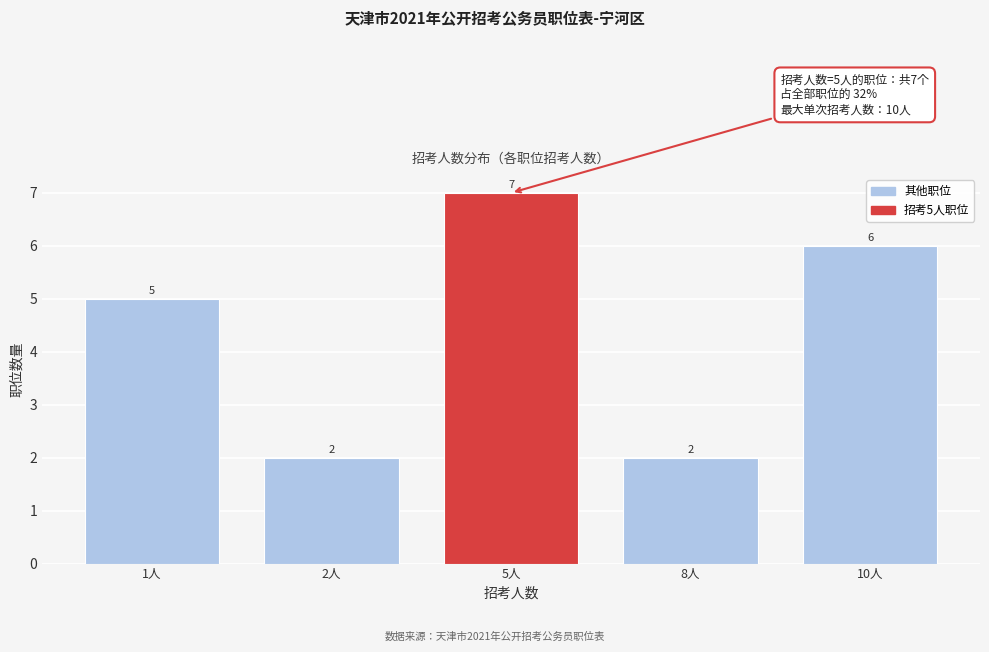

Reading right to left, list all the values displayed in this chart.

10人=6	8人=2	5人=7	2人=2	1人=5